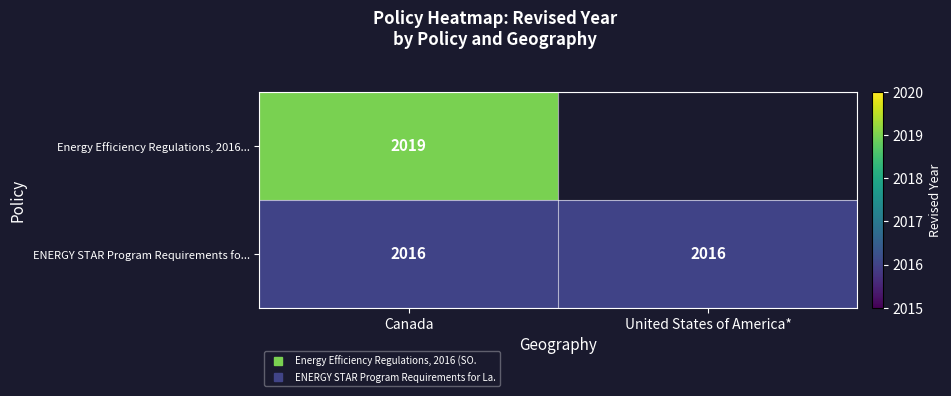

Which series has the widest spread of values?

Energy Efficiency Regulations, 2016...